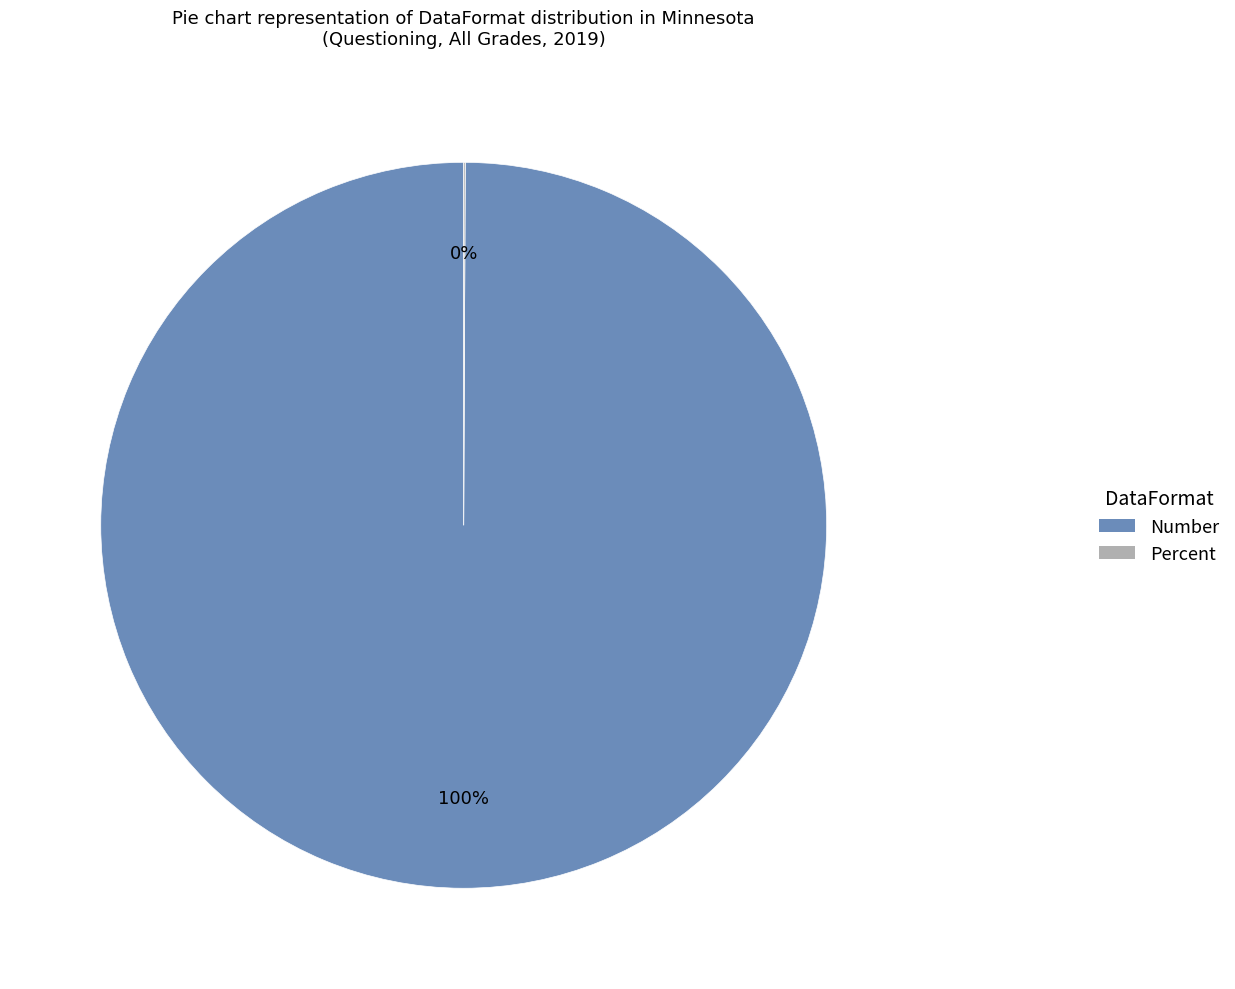

To the nearest percent, what is the average slice percentage?

50%